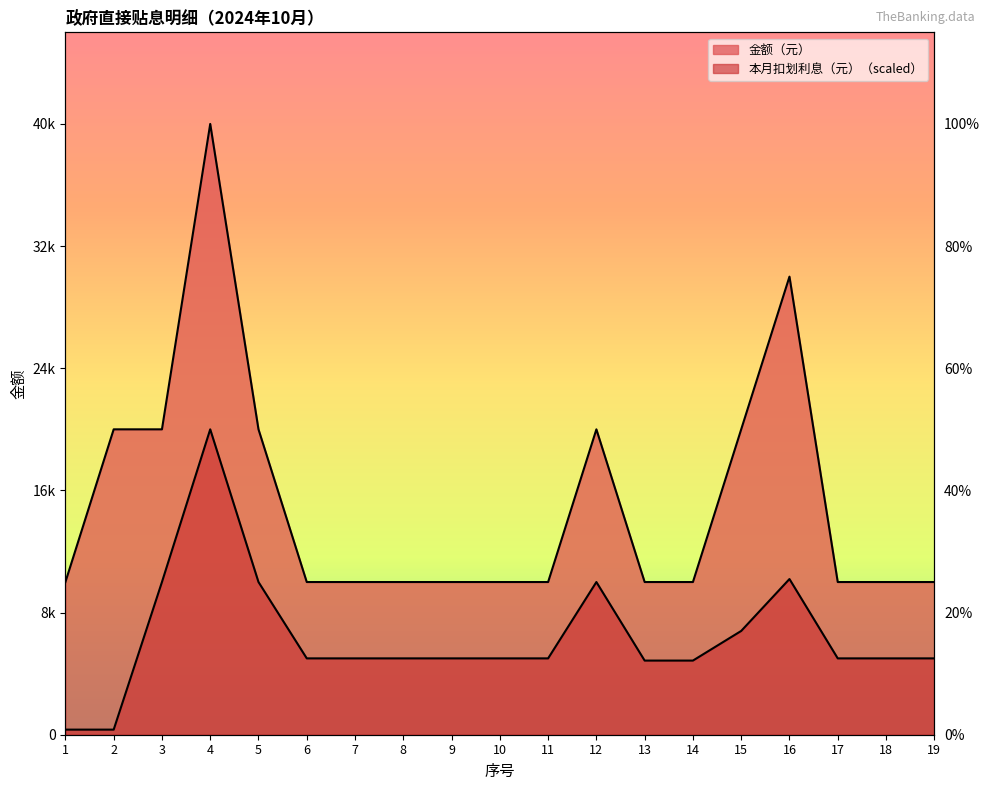

True or false: 金额（元） and 本月扣划利息（元） cross at least once.

False